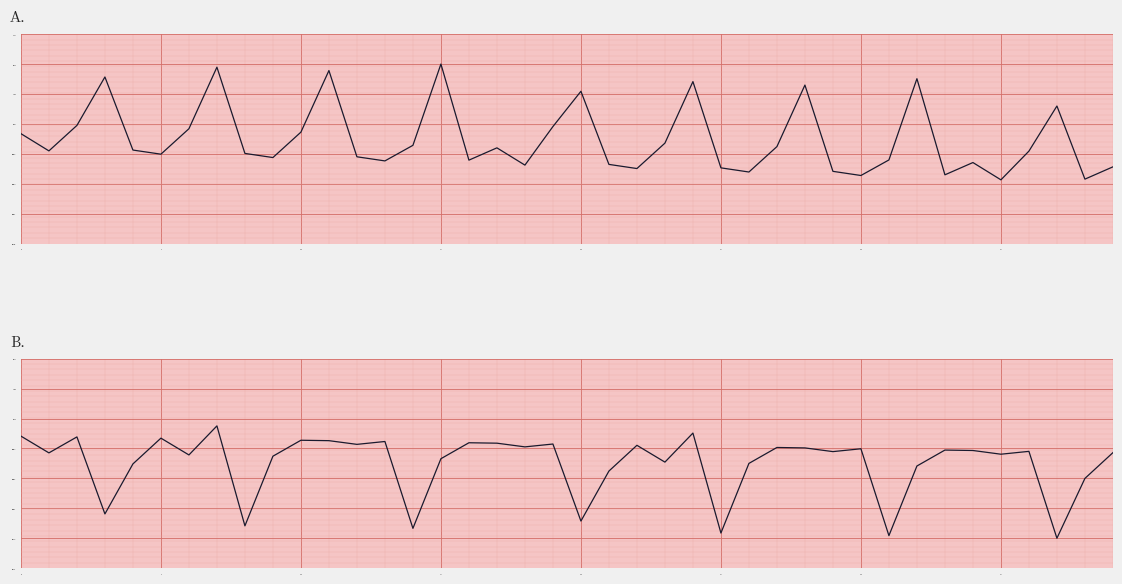

Which series has the widest spread of values?

ELEVATION (panel A)